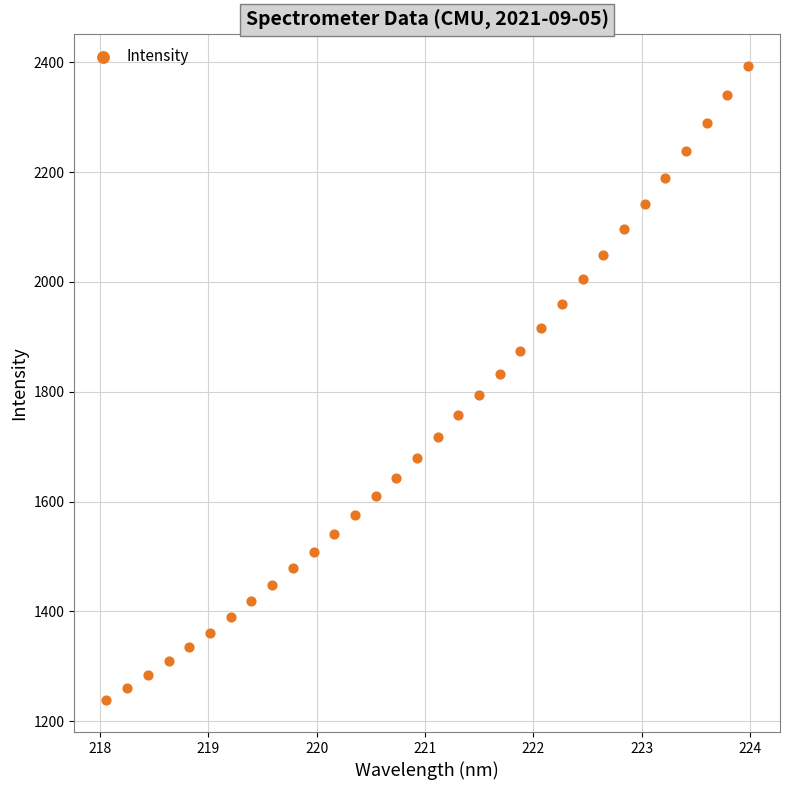

What is the range of X values (max minus min)?

5.9